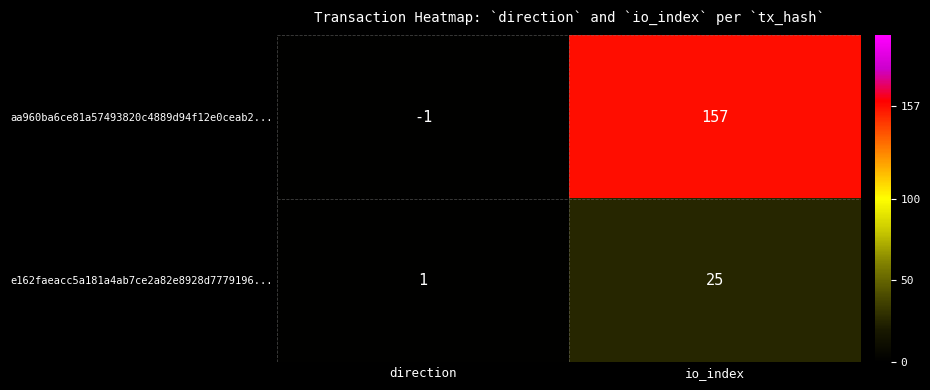

At how many categories does at least one series exceed 135?

1